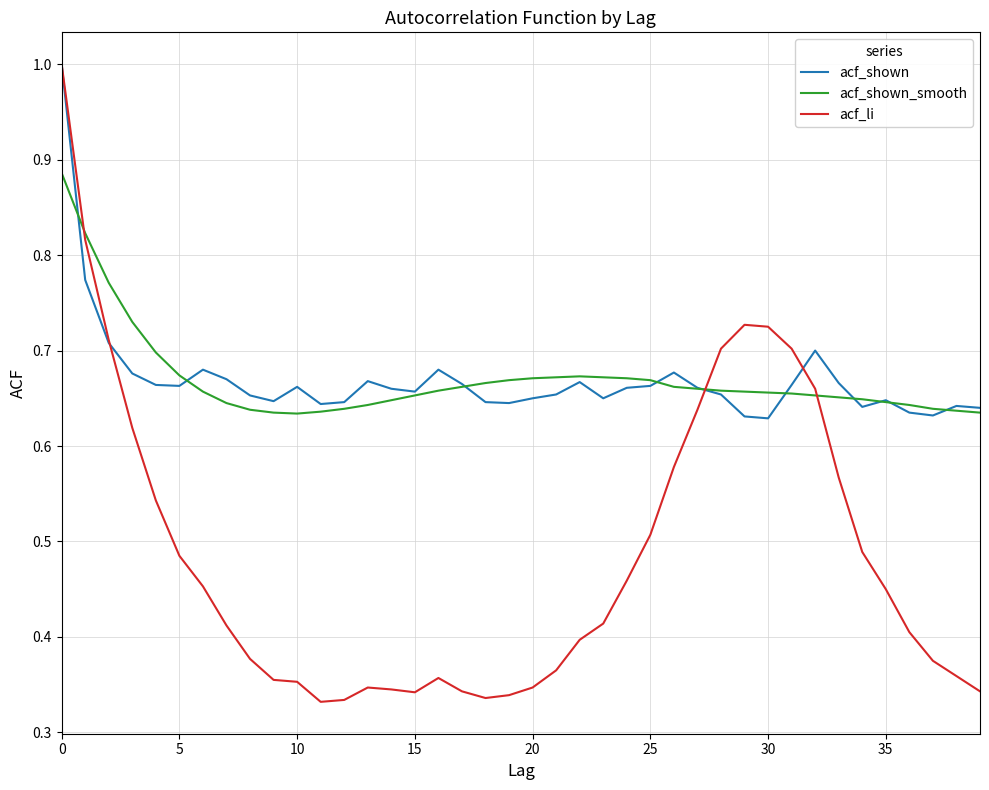

What is the maximum value for acf_shown?

1.0